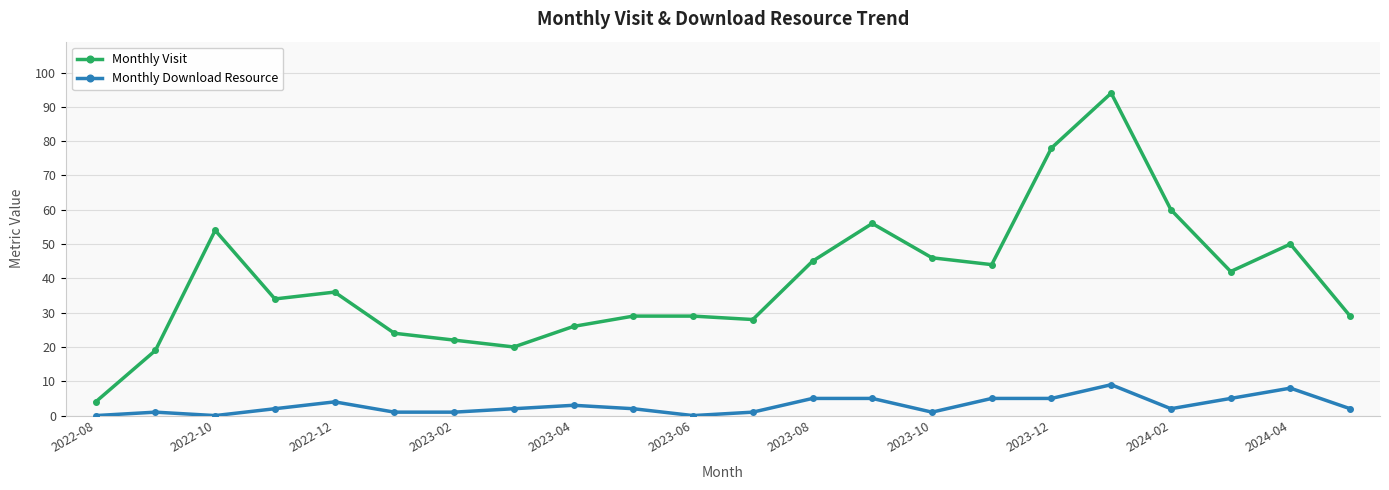

Which series has the largest total across all categories?

Monthly Visit